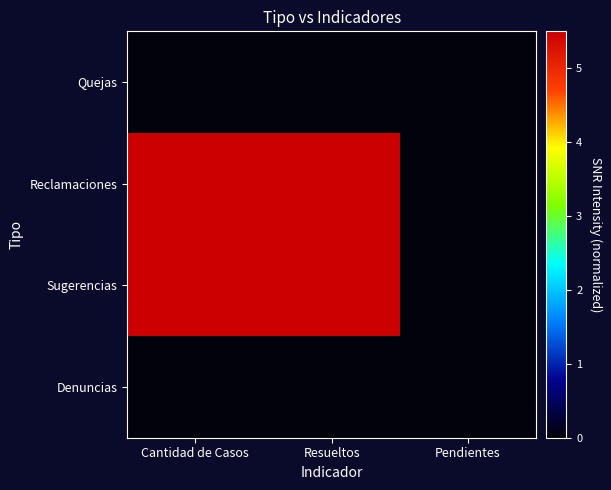

How many distinct data groups are displayed?

4